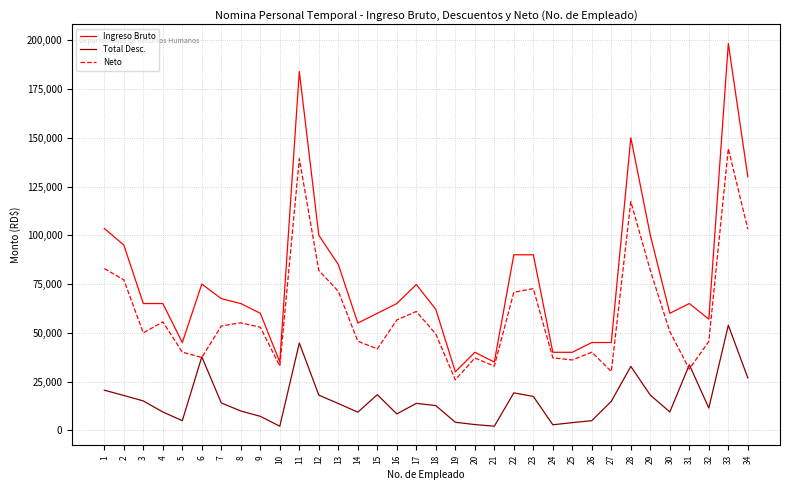

What is the total value across all series at 32?

114000.0